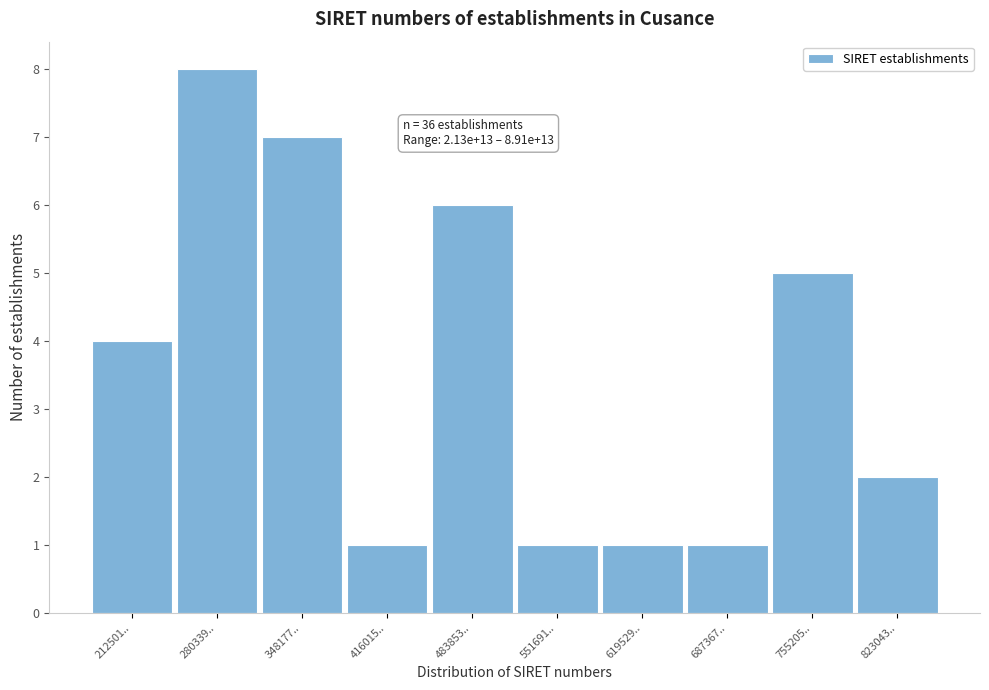

Reading left to right, list all the values displayed in this chart.

212501..=4	280339..=8	348177..=7	416015..=1	483853..=6	551691..=1	619529..=1	687367..=1	755205..=5	823043..=2